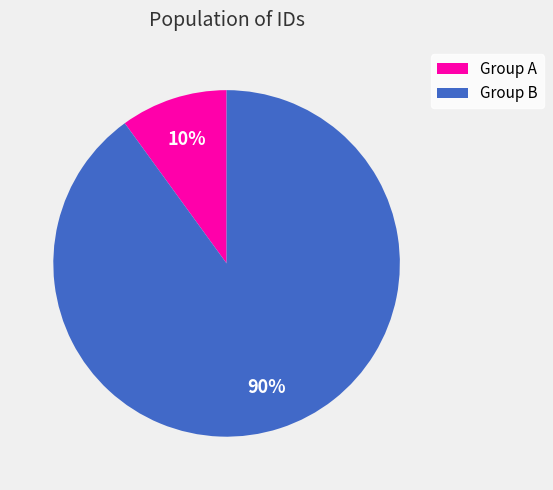

How many segments does this pie chart have?

2